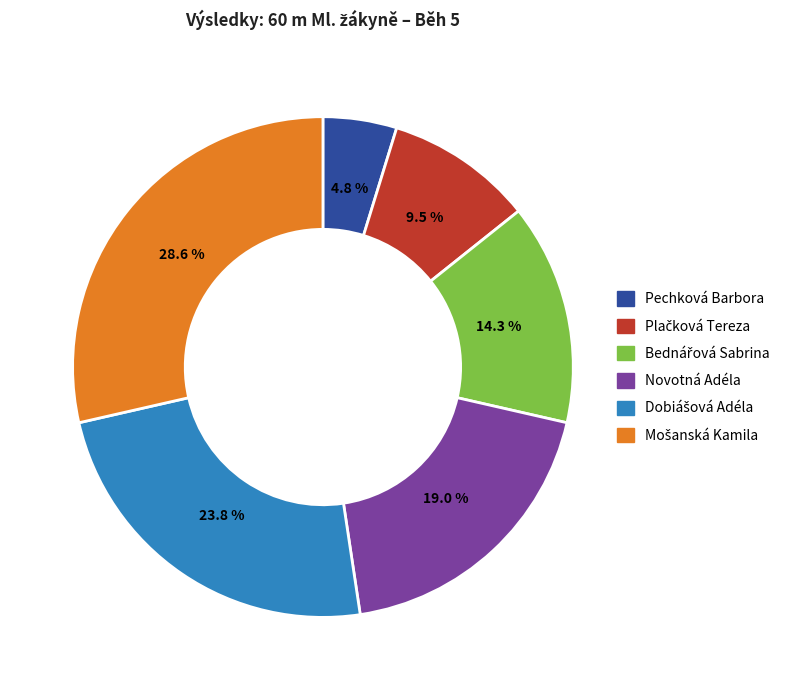

Which has a higher value, Pechková Barbora or Novotná Adéla?

Novotná Adéla